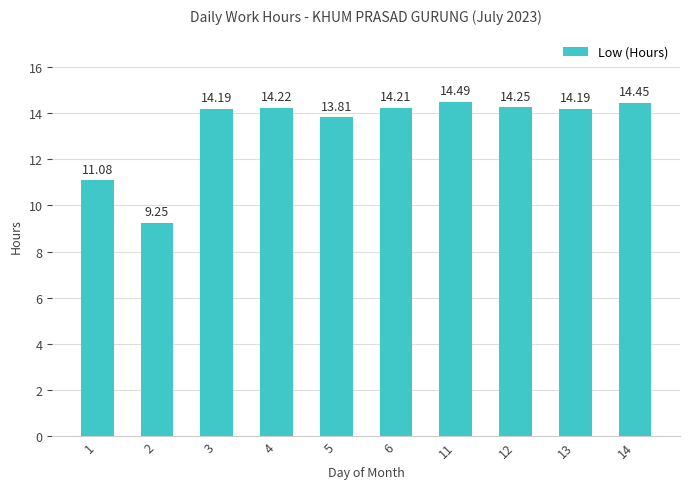

What is the change in value from 2 to 11?

+5.2